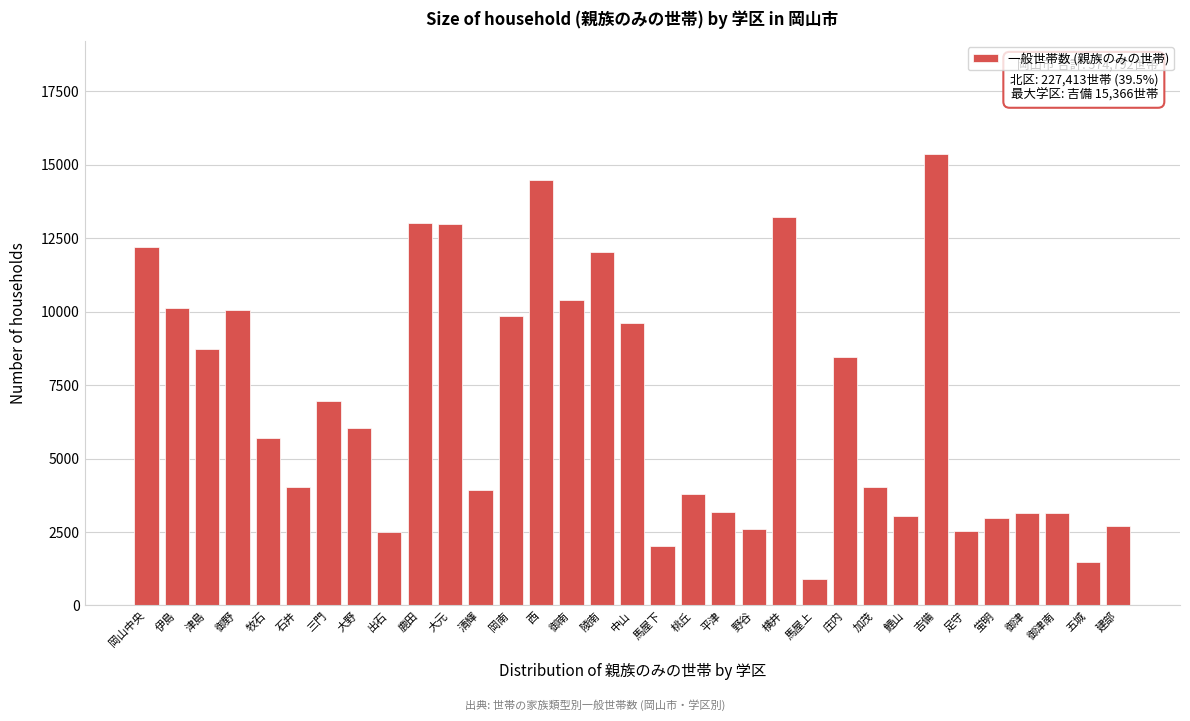

What is the value of the 5th bar from the left?

5714